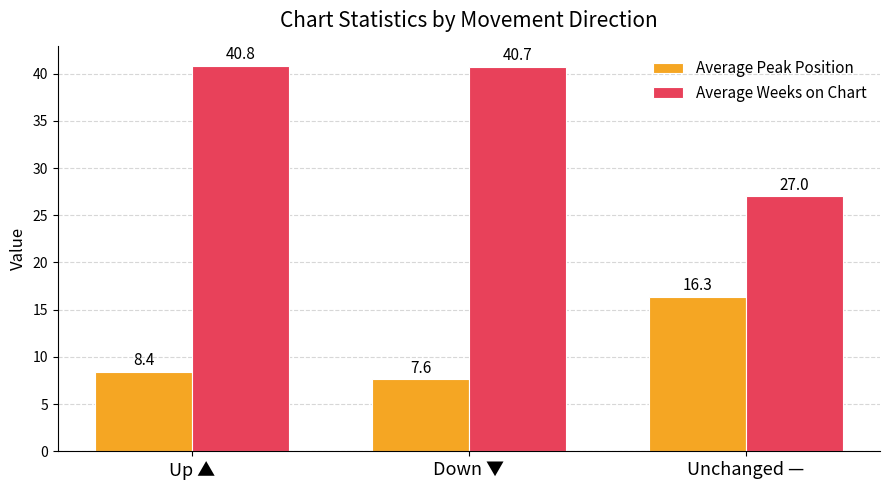

What is the total value across all series at Unchanged —?

43.3